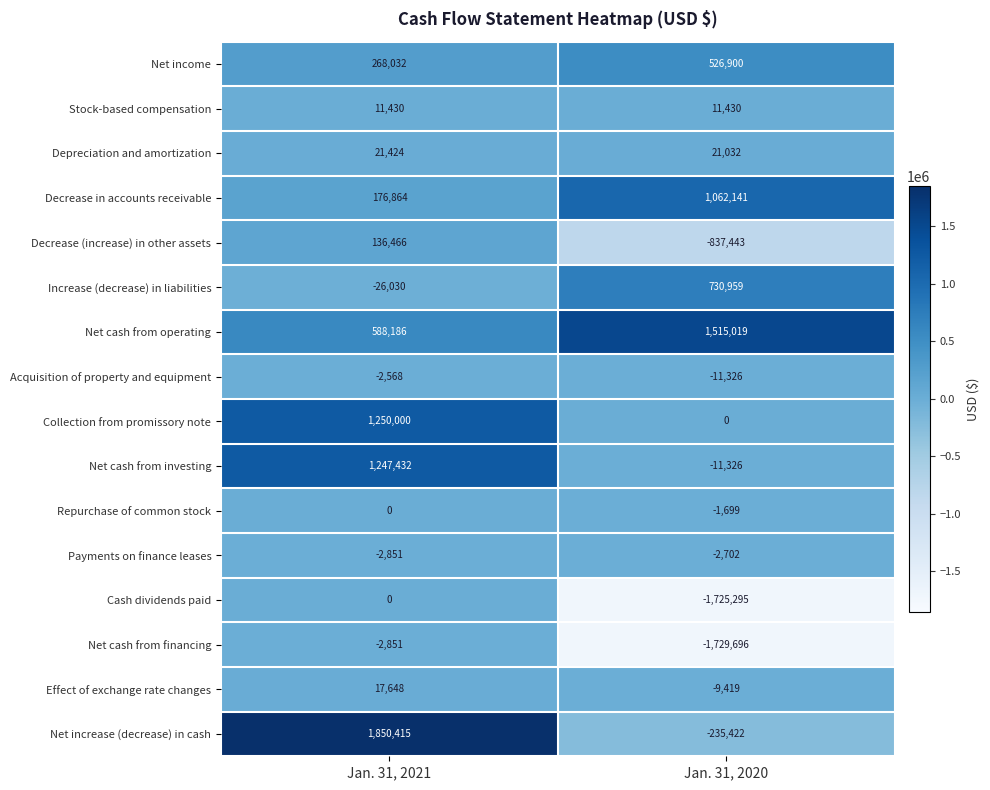

Count the number of data series in this chart.

16